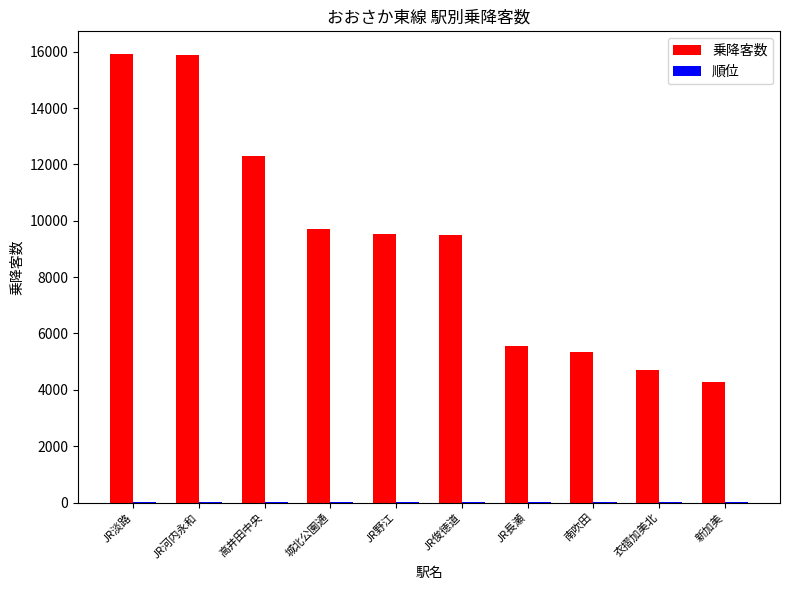

How many distinct data groups are displayed?

2